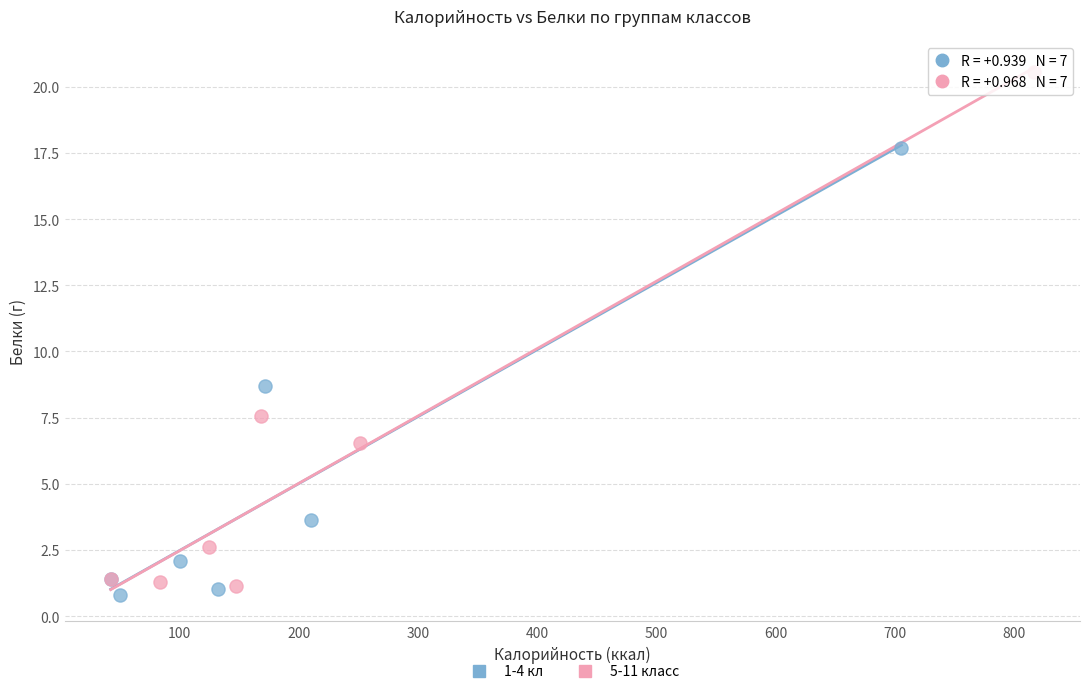

Which series reaches the minimum Y coordinate?

1-4 кл